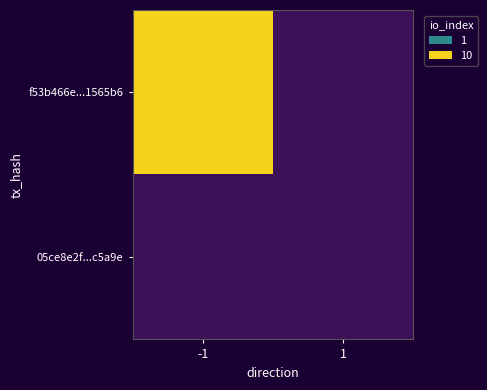

Which series has the largest range (max minus min)?

f53b466e...1565b6